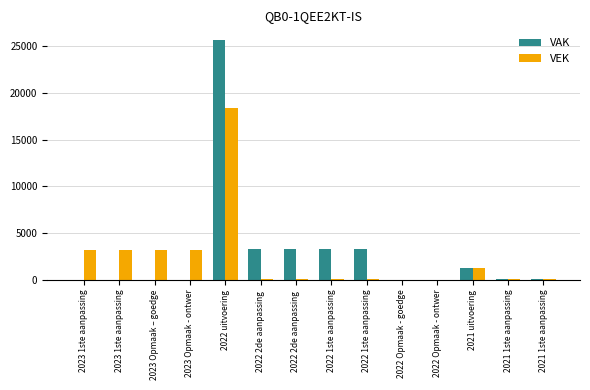

Are the bars horizontal?

No